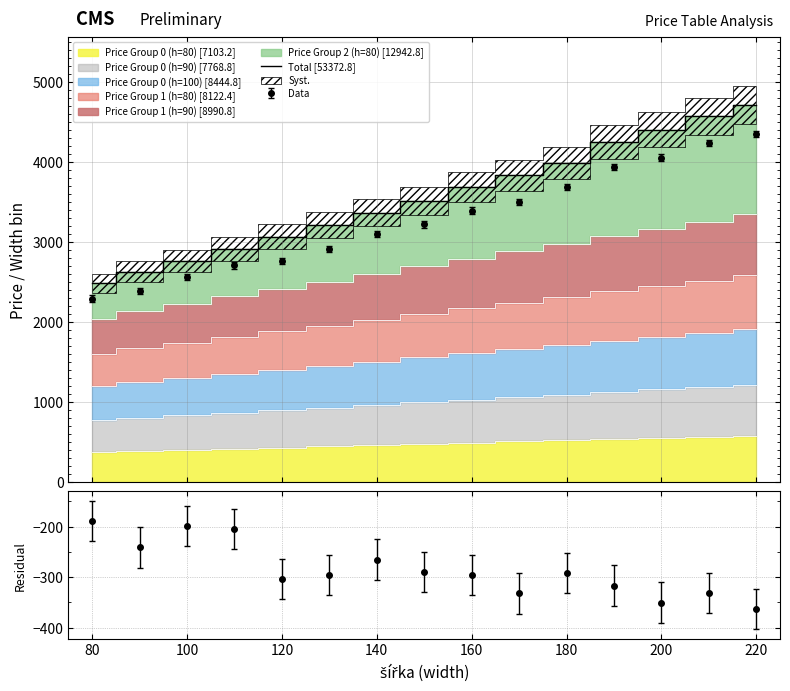

What is the sum of all values?

53372.8